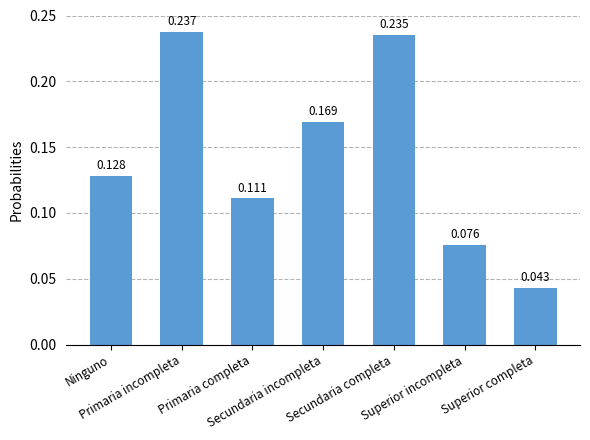

Read the value at Primaria completa.

0.1